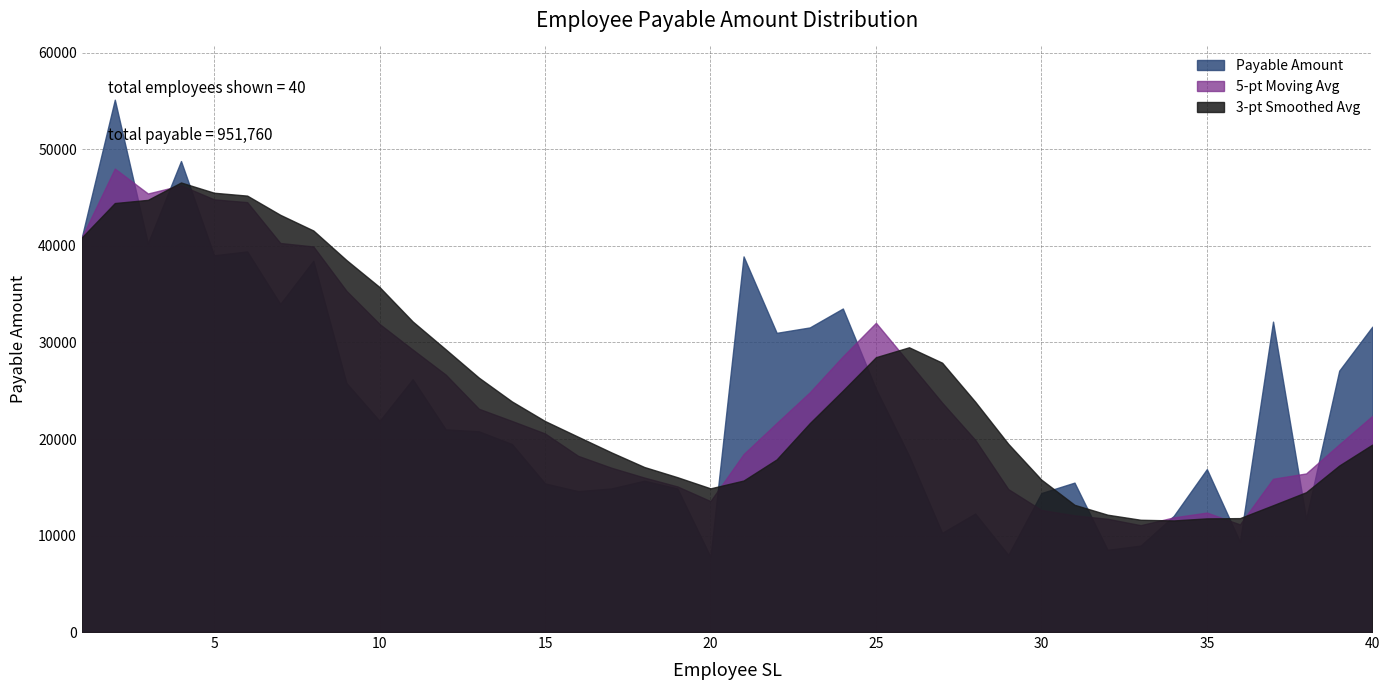

What is the value of the 28th point from the left?

12280